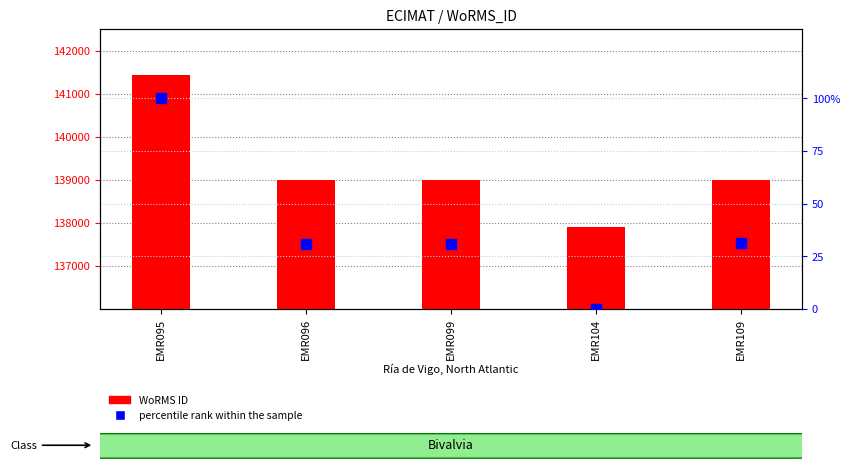

What are all the series names shown in the legend?

WoRMS ID, percentile rank within the sample